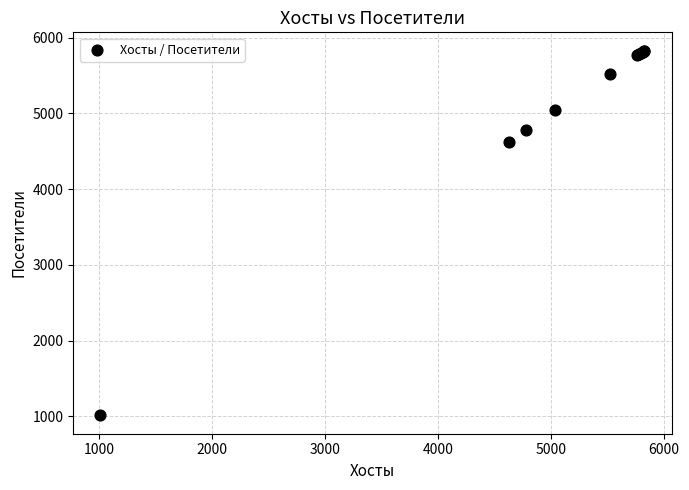

What Y value in the scatter plot is closest to 3420?

4627